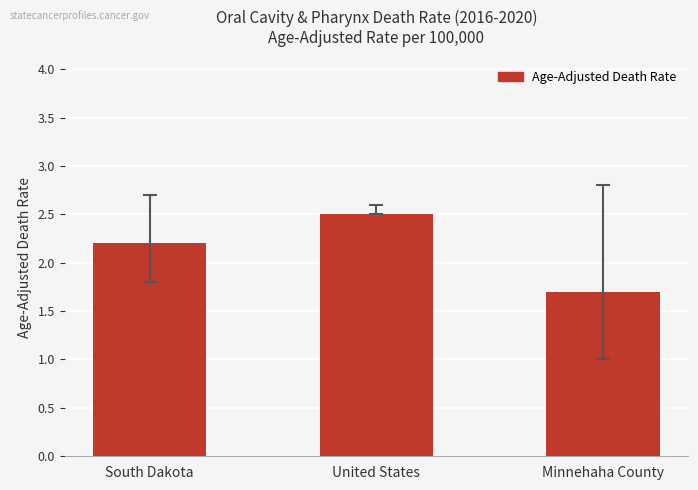

Reading right to left, extract all data points from this chart.

Minnehaha County=1.7	United States=2.5	South Dakota=2.2